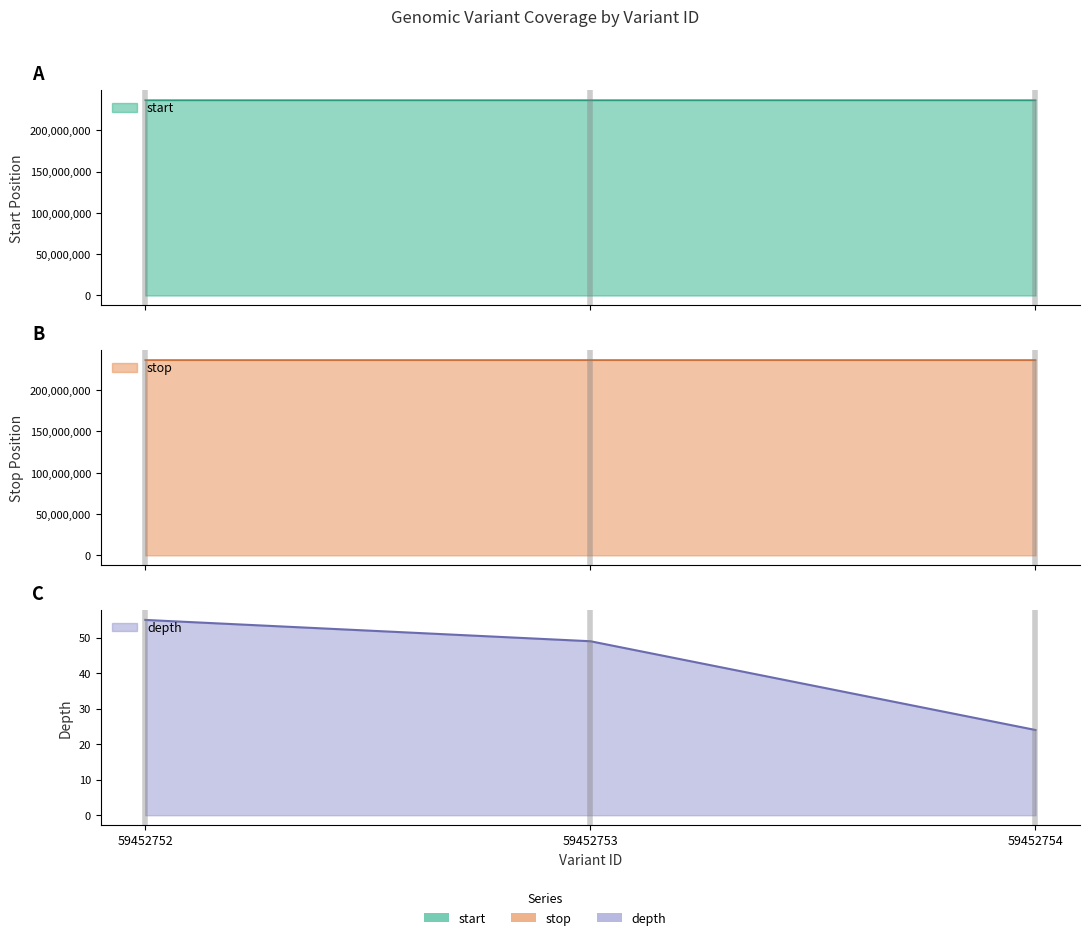

List the labels in order of stop value, smallest first.

59452752, 59452753, 59452754